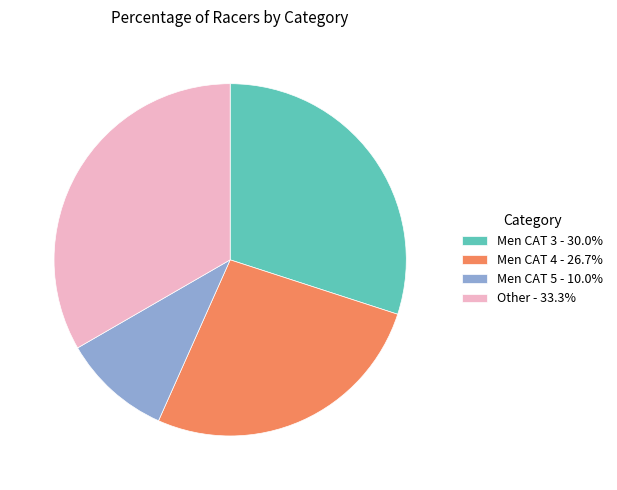

Do Other - 33.3% and Men CAT 3 - 30.0% together represent more than half of the pie?

Yes